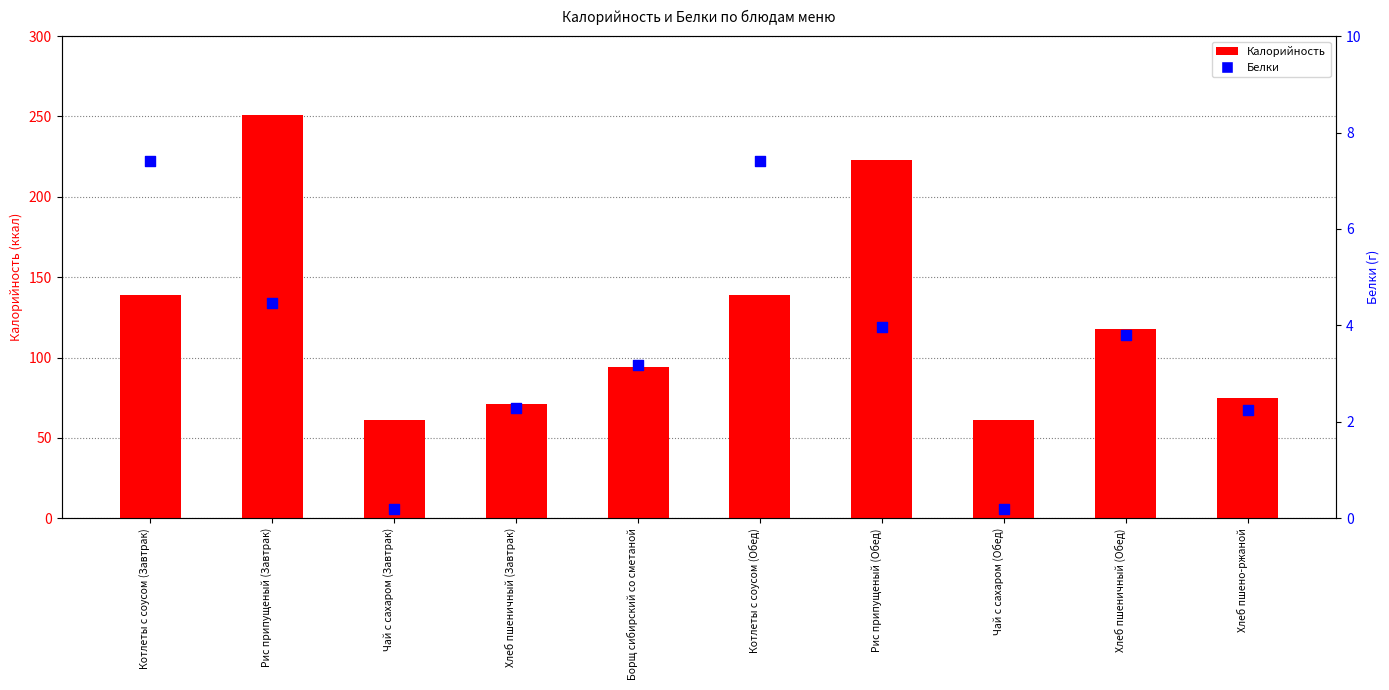

At which category is the sum across all series the highest?

Рис припущеный (Завтрак)